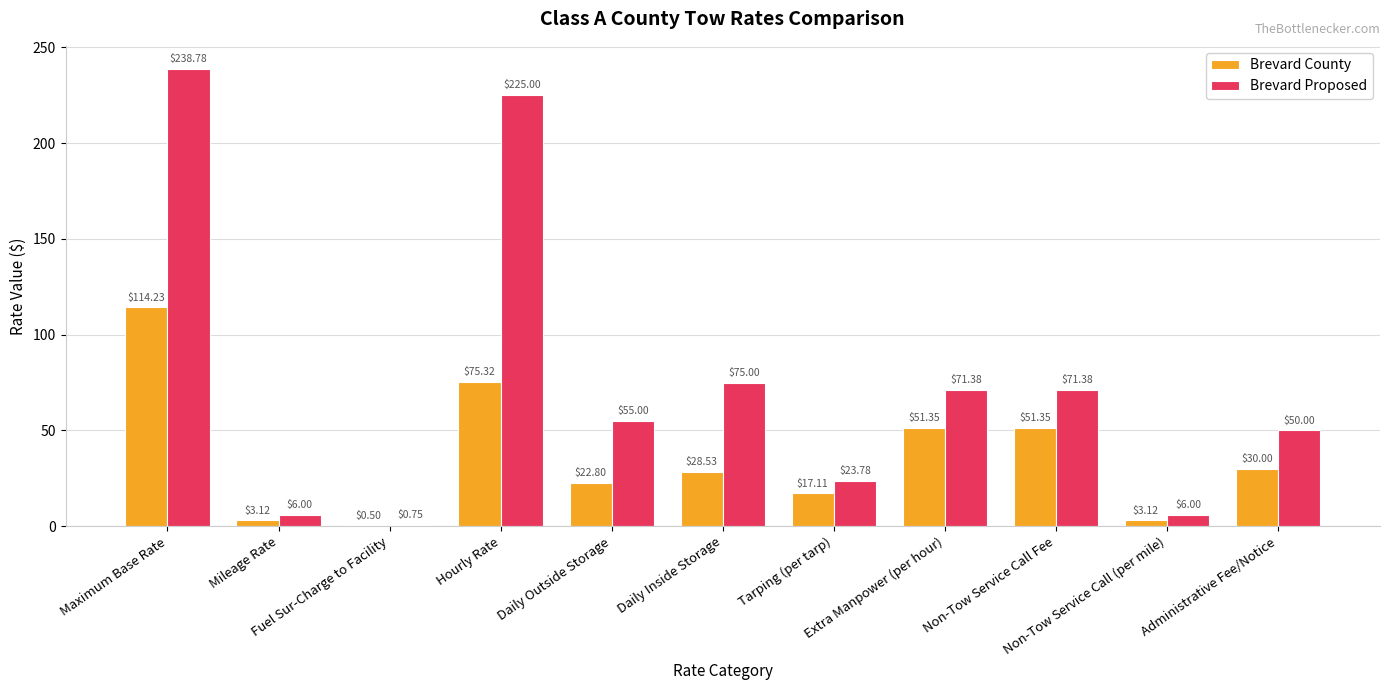

What is the sum of all Brevard County values?

397.4